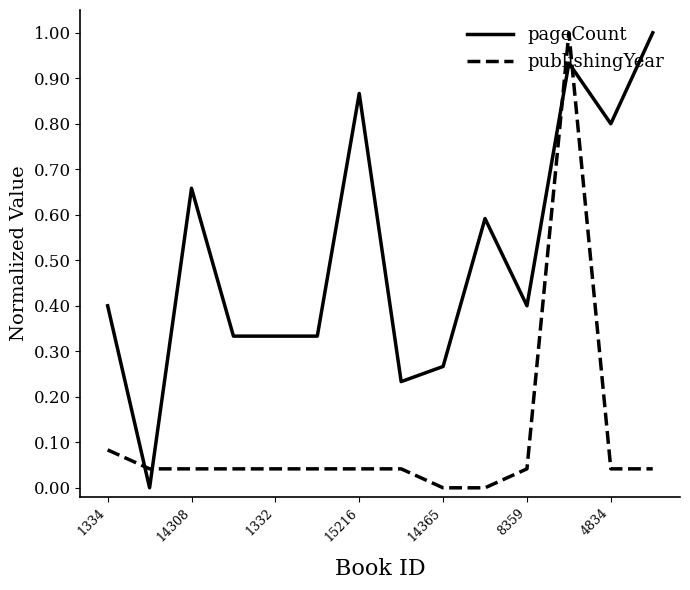

Rank the series by their average value, from highest to lowest.

pageCount, publishingYear